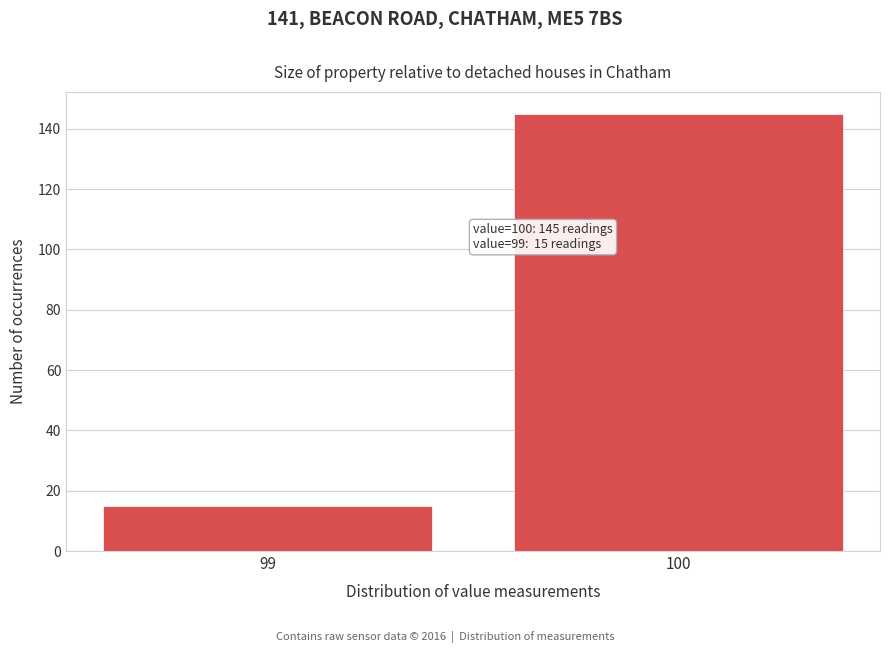

Reading right to left, what are all the values shown in this chart?

100=145	99=15